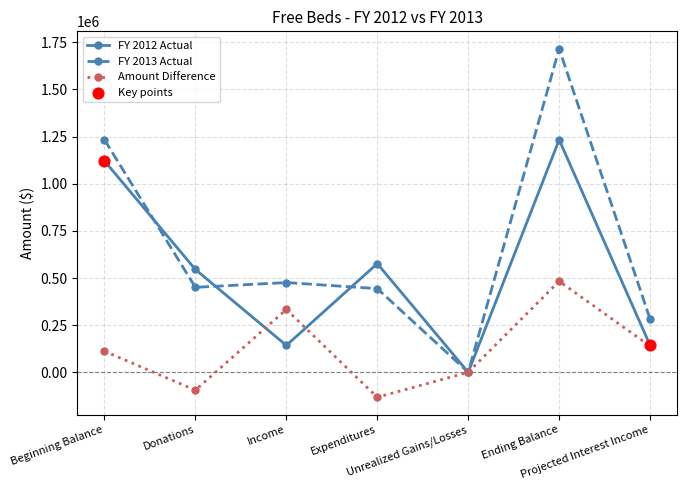

What is the total value across all series at Projected Interest Income?

564000